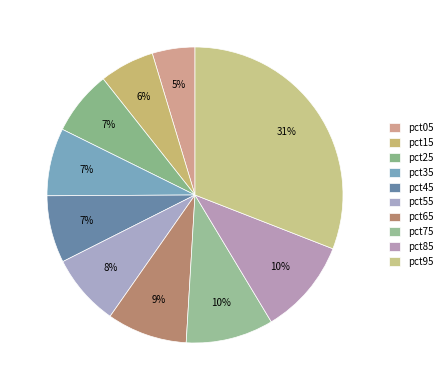

What percentage do pct05 and pct75 together represent?

14.2%